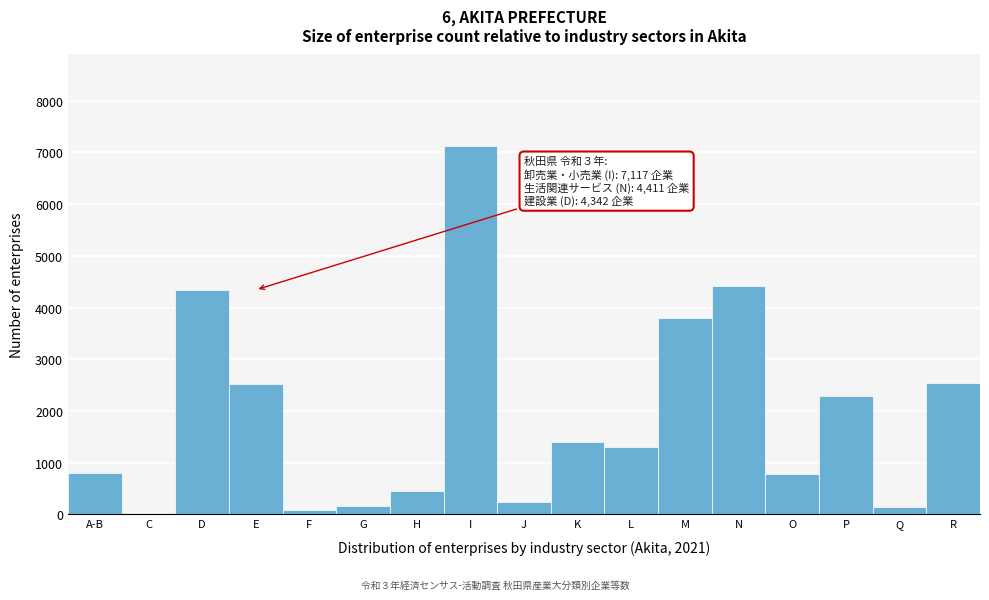

What is the label of the 1st bar from the left?

A-B